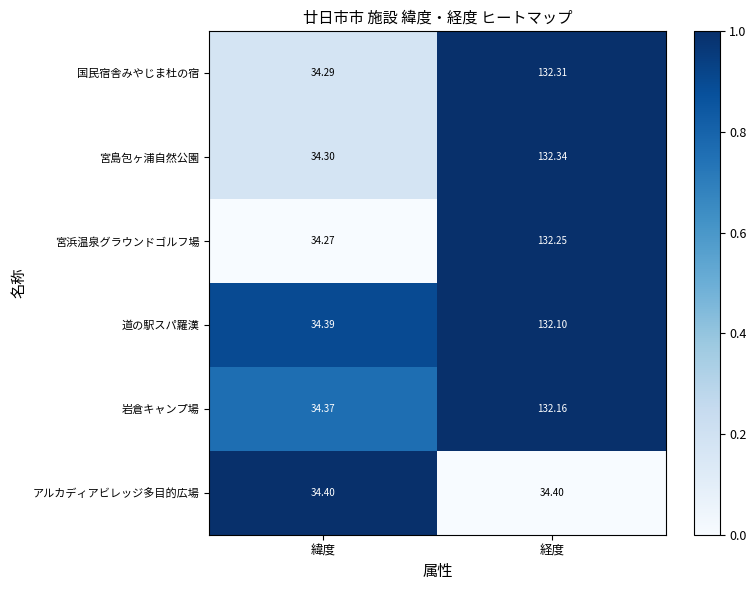

At which category is the sum across all series the highest?

経度